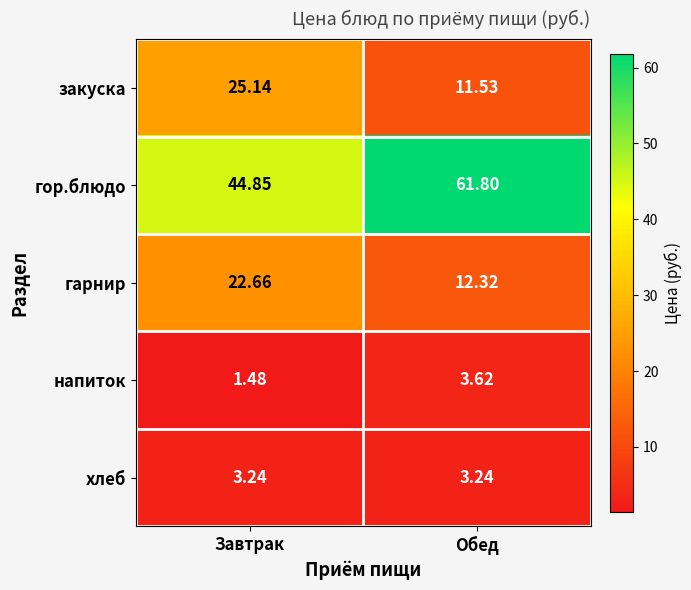

Rank the series by their maximum value, from highest to lowest.

гор.блюдо, закуска, гарнир, напиток, хлеб